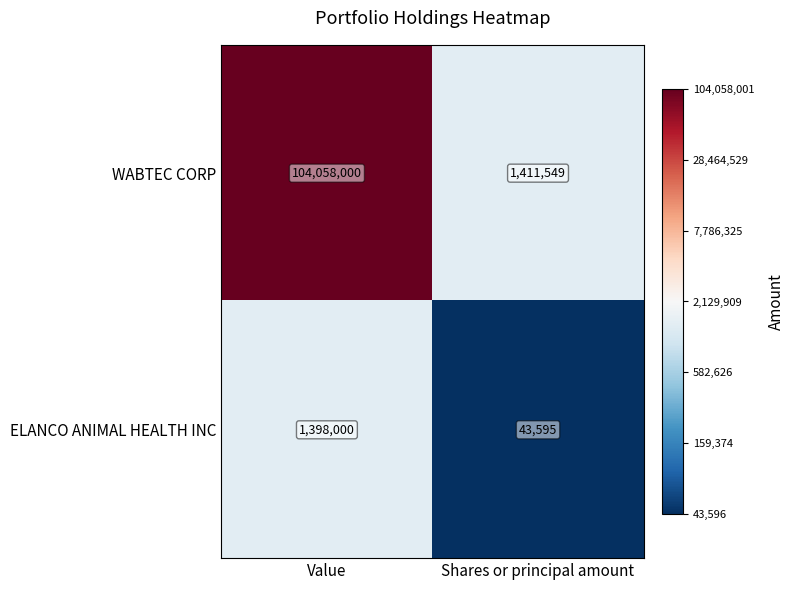

At which category is the sum across all series the highest?

Value